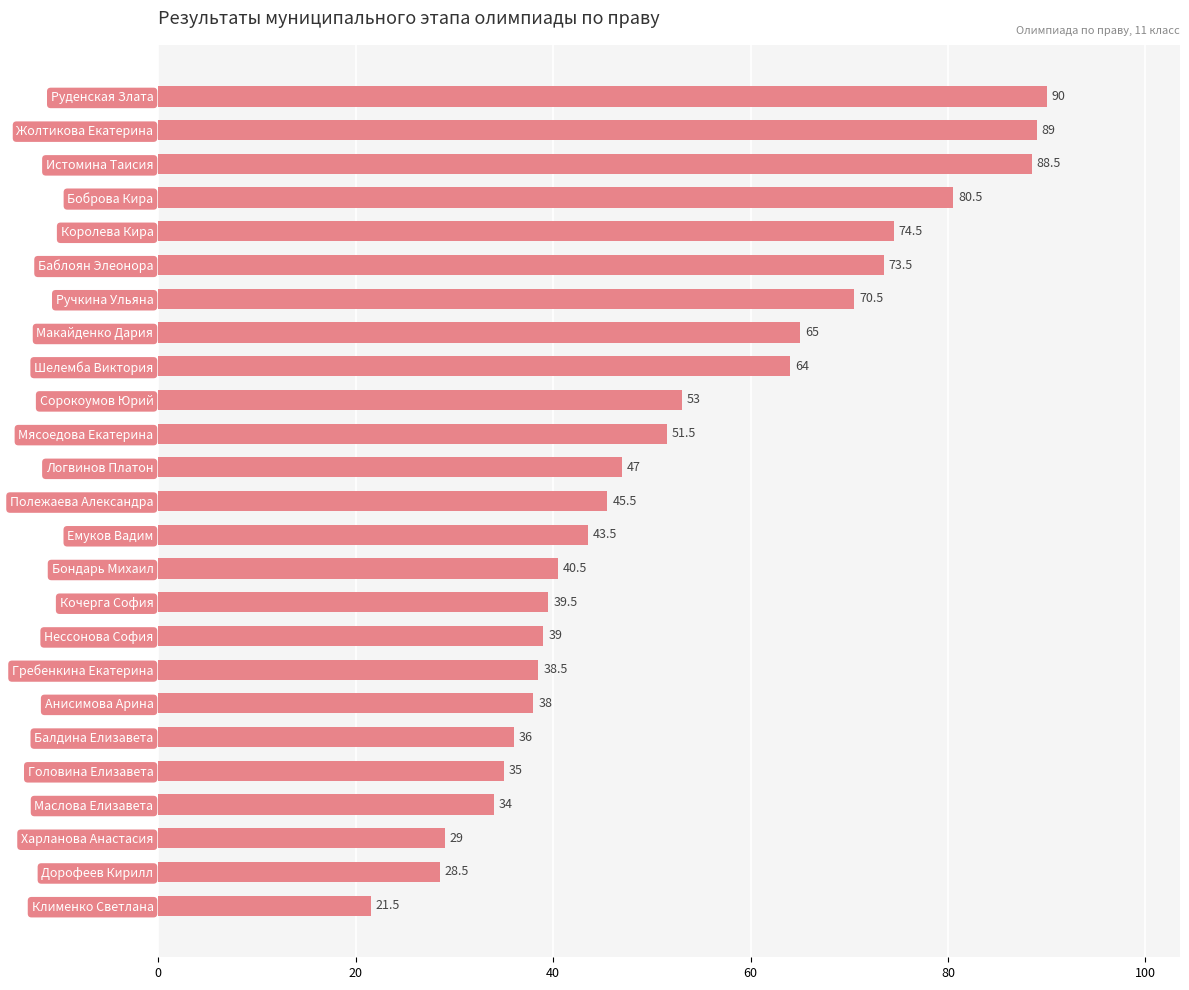

List the labels in order of value, largest first.

Руденская Злата, Жолтикова Екатерина, Истомина Таисия, Боброва Кира, Королева Кира, Баблоян Элеонора, Ручкина Ульяна, Макайденко Дария, Шелемба Виктория, Сорокоумов Юрий, Мясоедова Екатерина, Логвинов Платон, Полежаева Александра, Емуков Вадим, Бондарь Михаил, Кочерга София, Нессонова София, Гребенкина Екатерина, Анисимова Арина, Балдина Елизавета, Головина Елизавета, Маслова Елизавета, Харланова Анастасия, Дорофеев Кирилл, Клименко Светлана